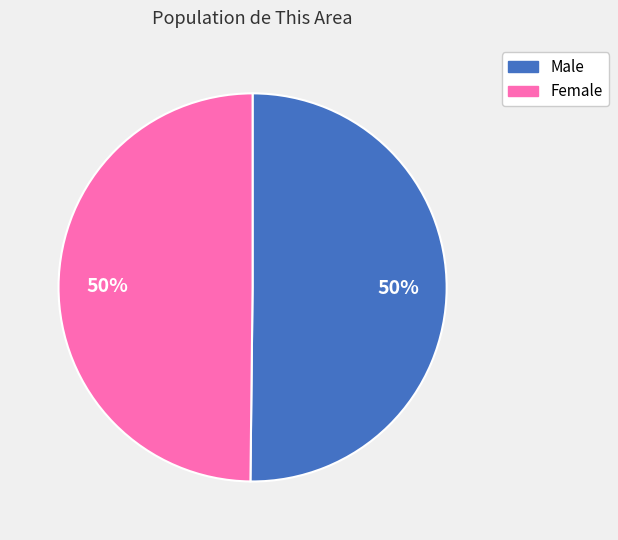

What is the ratio of the value at Female to the value at Male?

1.0